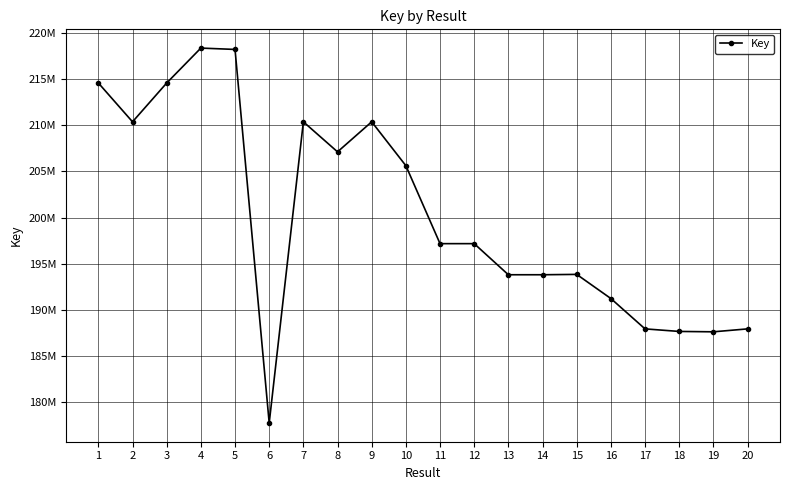

Between 19 and 11, which is larger?

11